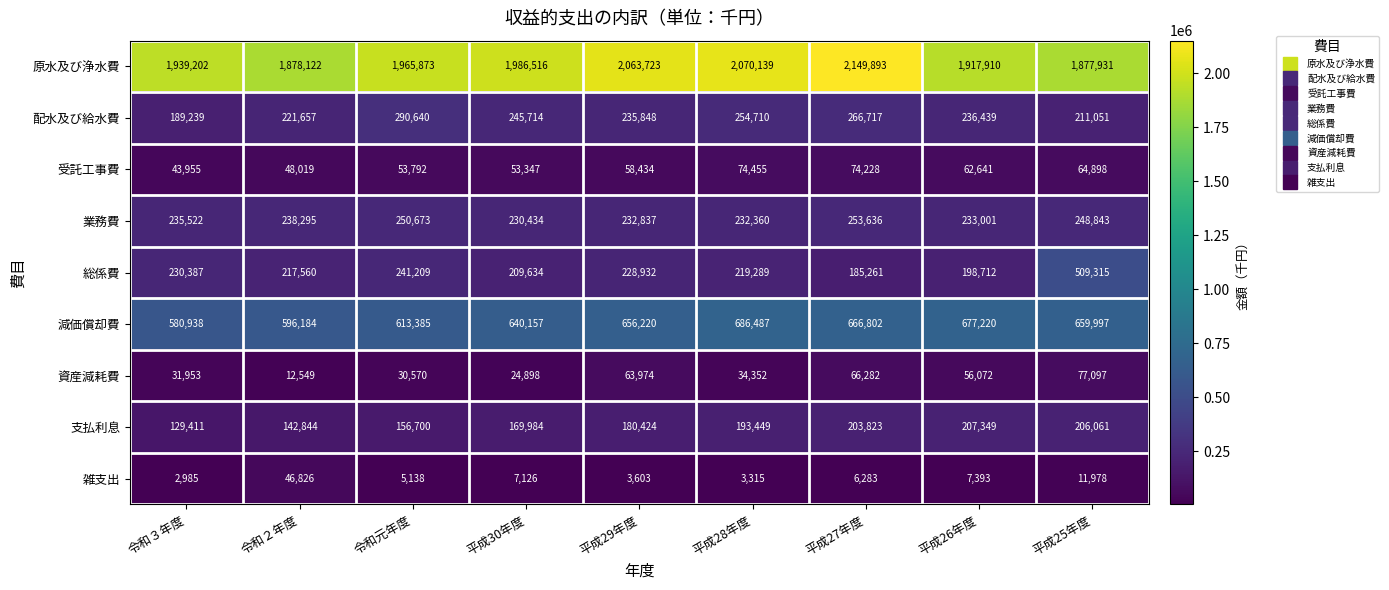

What is the sum of the 業務費 values at 平成25年度 and 平成29年度?

481680